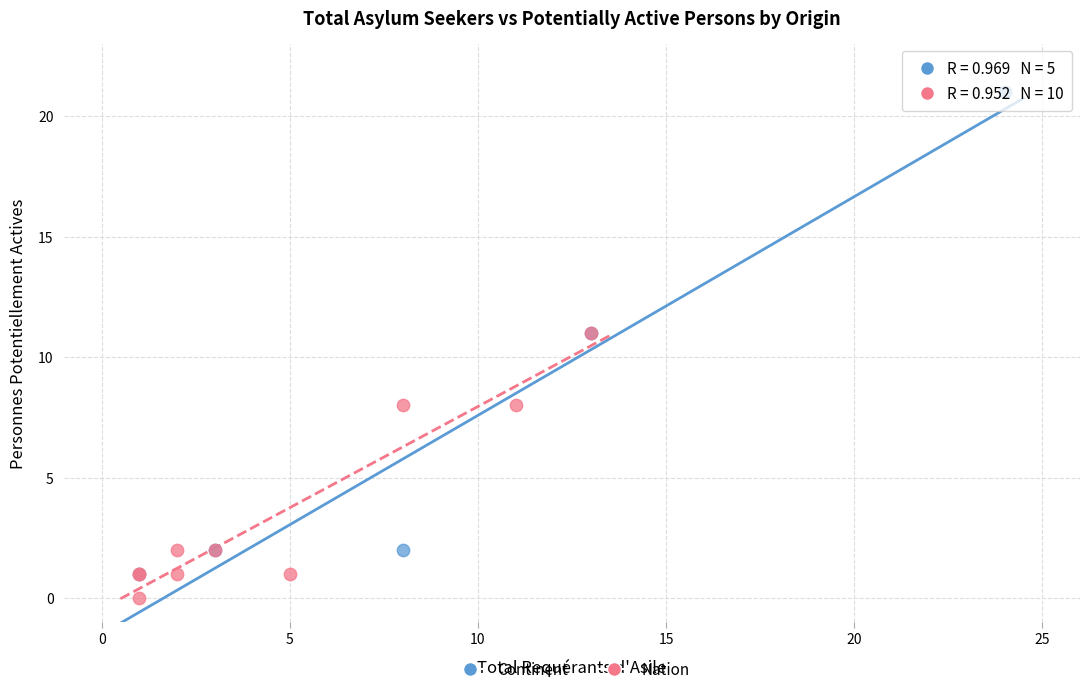

Which series contains the highest Y value?

Continent